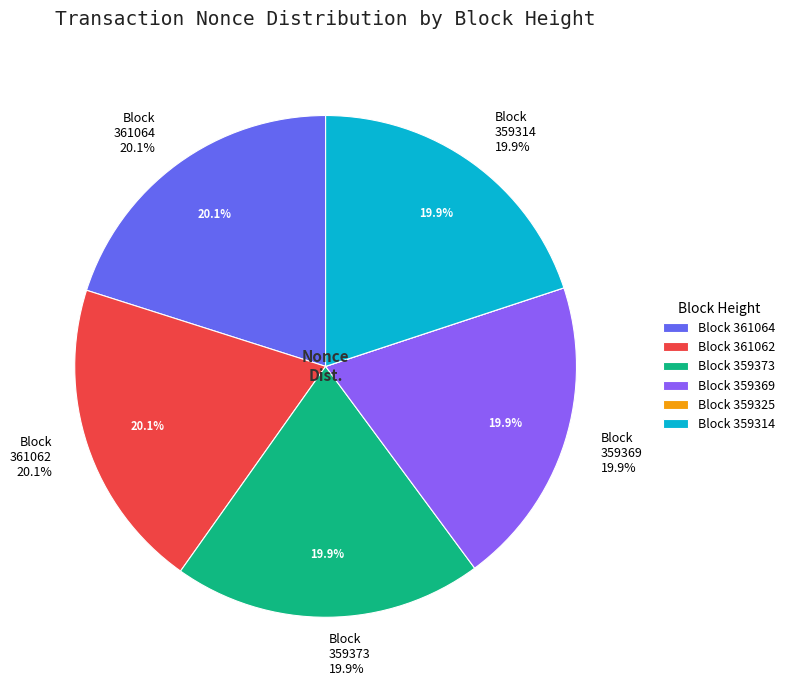

To the nearest percent, what is the average slice percentage?

17%